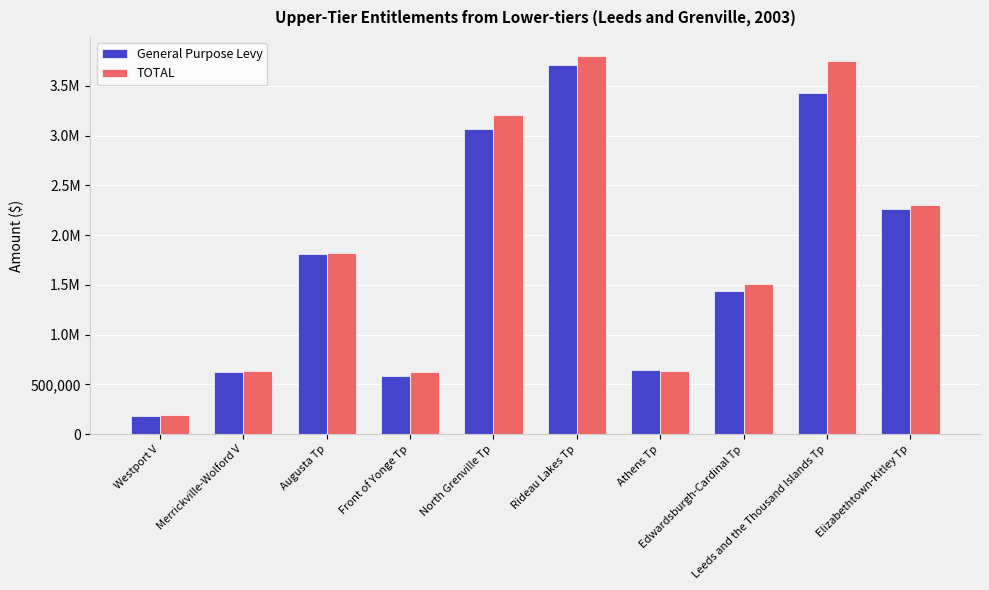

At which category is the sum across all series the highest?

Rideau Lakes Tp